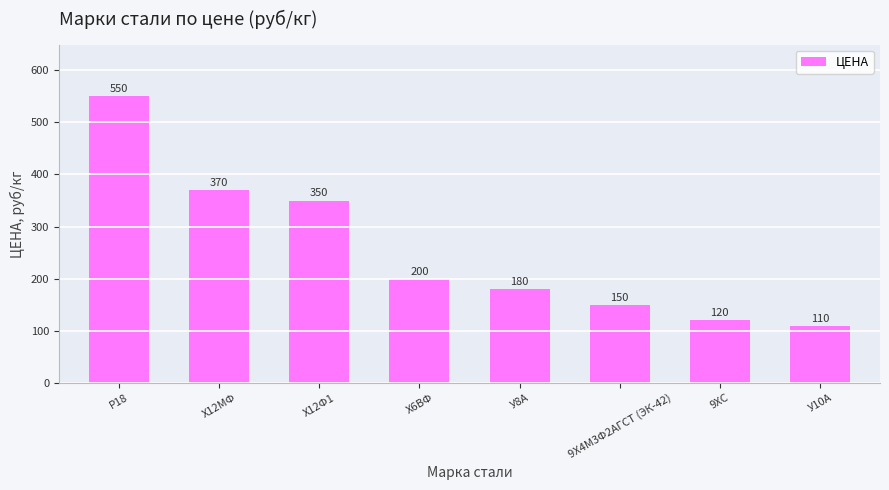

What is the smallest value displayed?

110